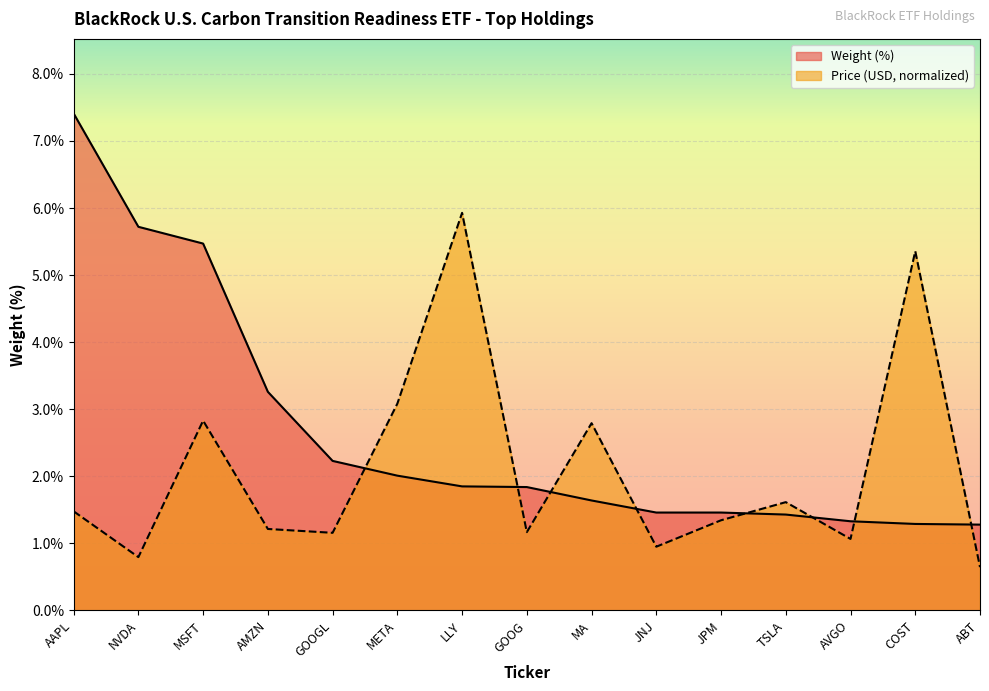

Which category has the highest value across all series?

AAPL